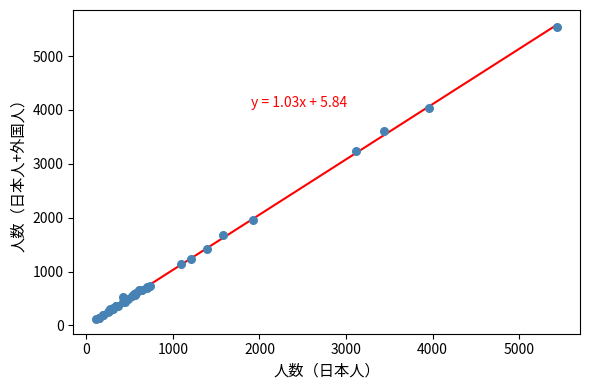

What Y value in the scatter plot is closest to 2830?

3237